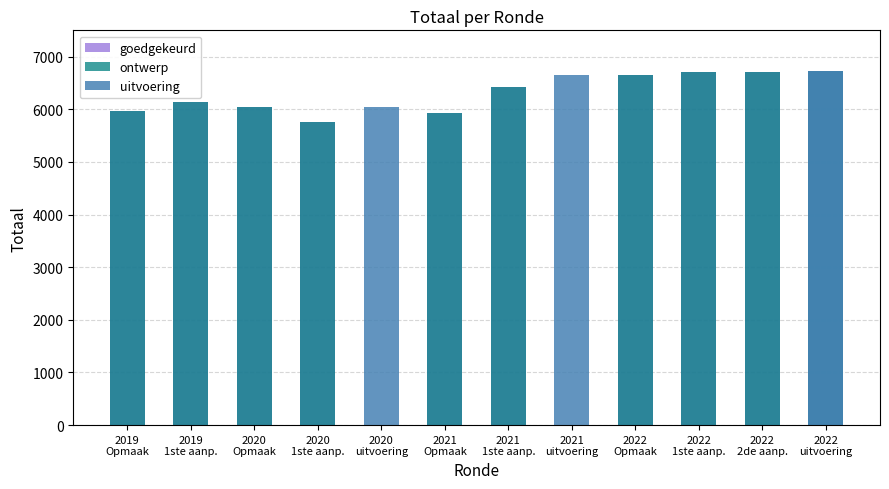

Reading left to right, transcribe all the data shown in this chart.

goedgekeurd: 2019
Opmaak=5964	2019
1ste aanp.=6145	2020
Opmaak=6039	2020
1ste aanp.=5766	2020
uitvoering=0	2021
Opmaak=5939	2021
1ste aanp.=6425	2021
uitvoering=0	2022
Opmaak=6643	2022
1ste aanp.=6717	2022
2de aanp.=6717	2022
uitvoering=6730
ontwerp: 2019
Opmaak=5964	2019
1ste aanp.=6145	2020
Opmaak=6039	2020
1ste aanp.=5766	2020
uitvoering=0	2021
Opmaak=5939	2021
1ste aanp.=6425	2021
uitvoering=0	2022
Opmaak=6643	2022
1ste aanp.=6717	2022
2de aanp.=6717	2022
uitvoering=6730
uitvoering: 2019
Opmaak=0	2019
1ste aanp.=0	2020
Opmaak=0	2020
1ste aanp.=0	2020
uitvoering=6051	2021
Opmaak=0	2021
1ste aanp.=0	2021
uitvoering=6652	2022
Opmaak=0	2022
1ste aanp.=0	2022
2de aanp.=0	2022
uitvoering=6730